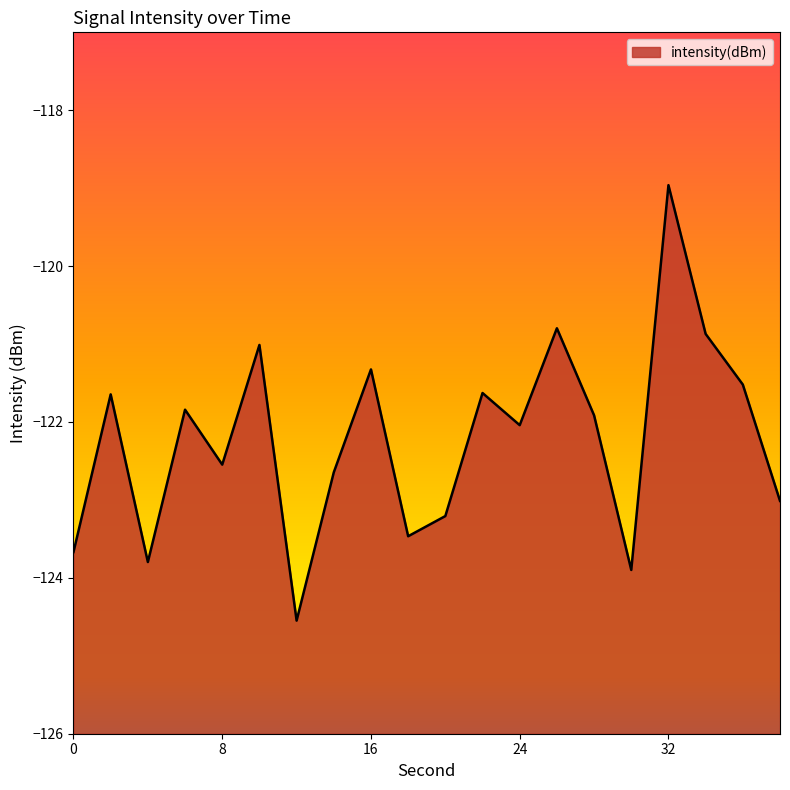

What is the approximate value at 10?

-121.0